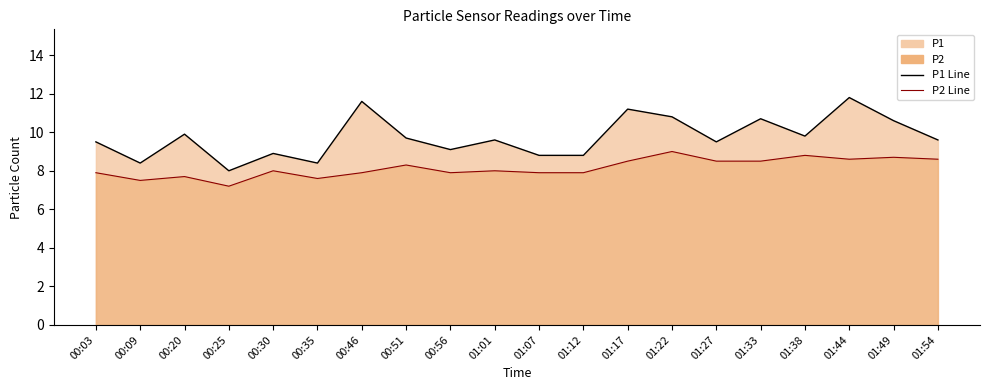

The value of P1 Line at 01:27 is 14.7. True or false?

False